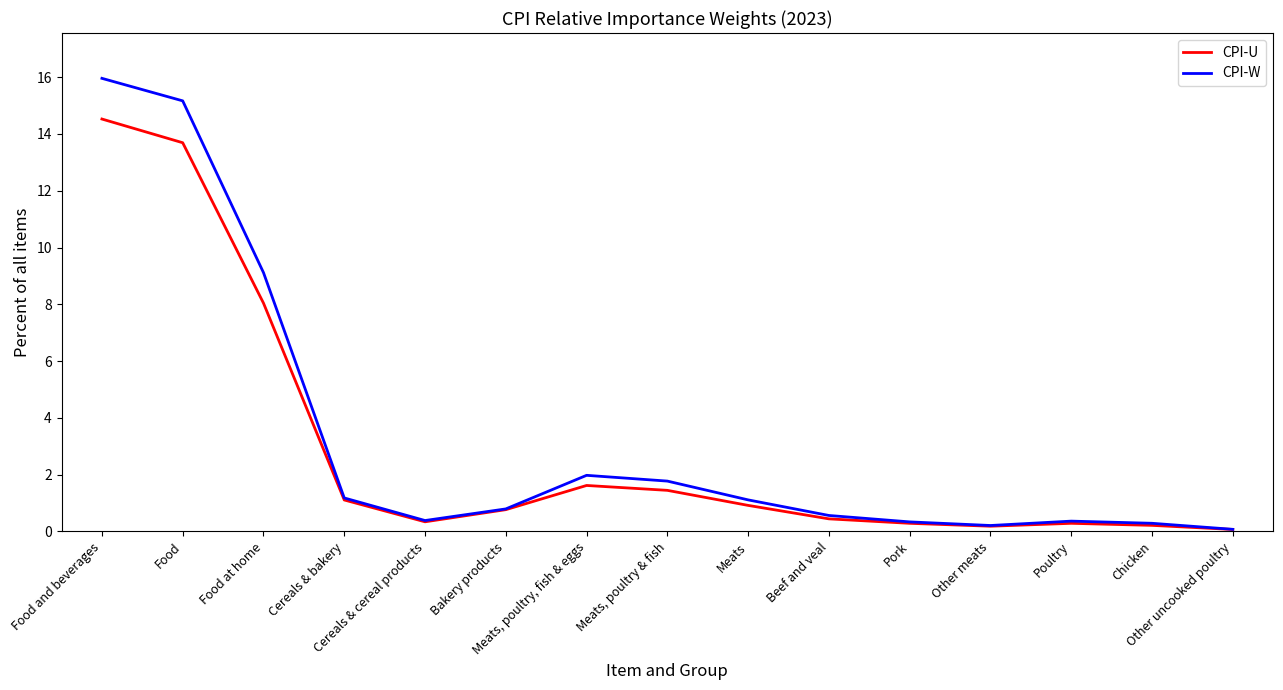

Which series has the widest spread of values?

CPI-W